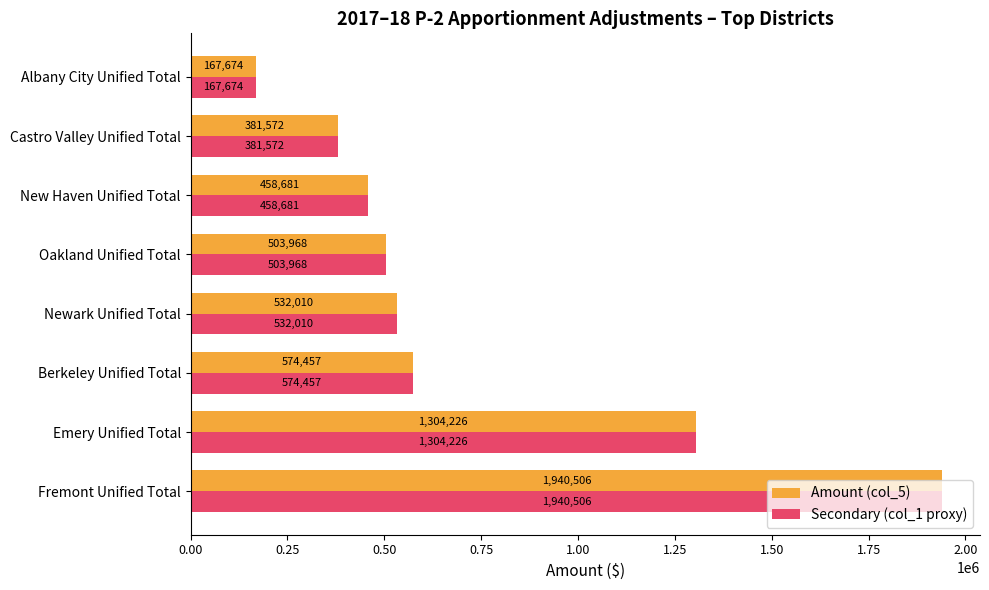

What are all the series names shown in the legend?

Amount (col_5), Secondary (col_1 proxy)